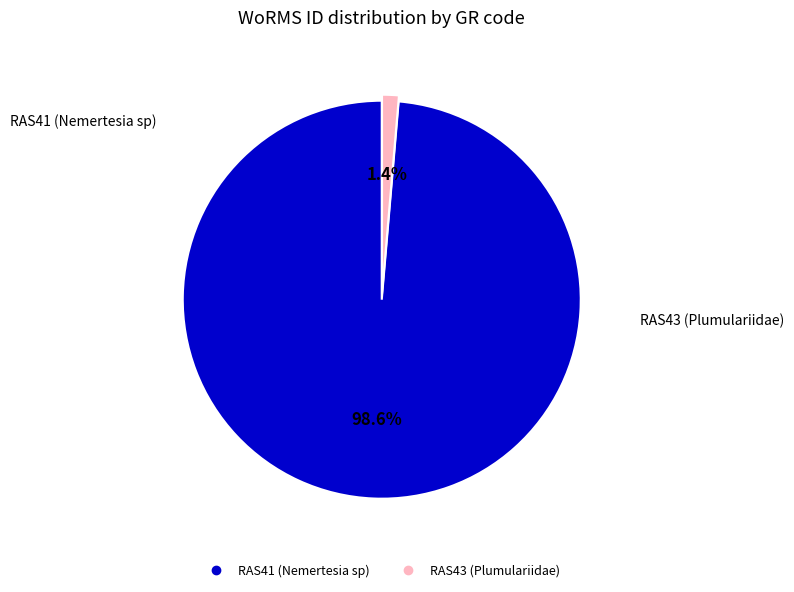

True or false: RAS43 (Plumulariidae) accounts for 1% of the total.

True